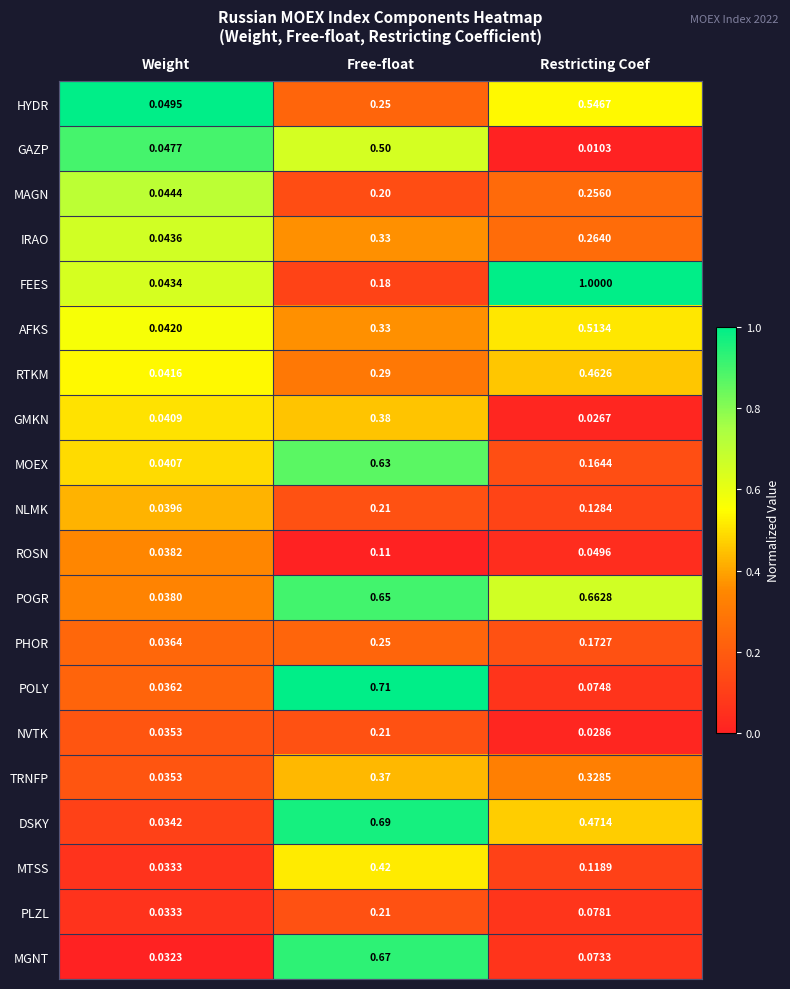

Which series changed the most between Weight and Free-float?

POLY